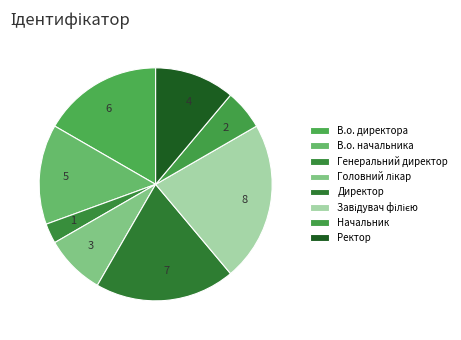

True or false: Ректор accounts for 11% of the total.

True